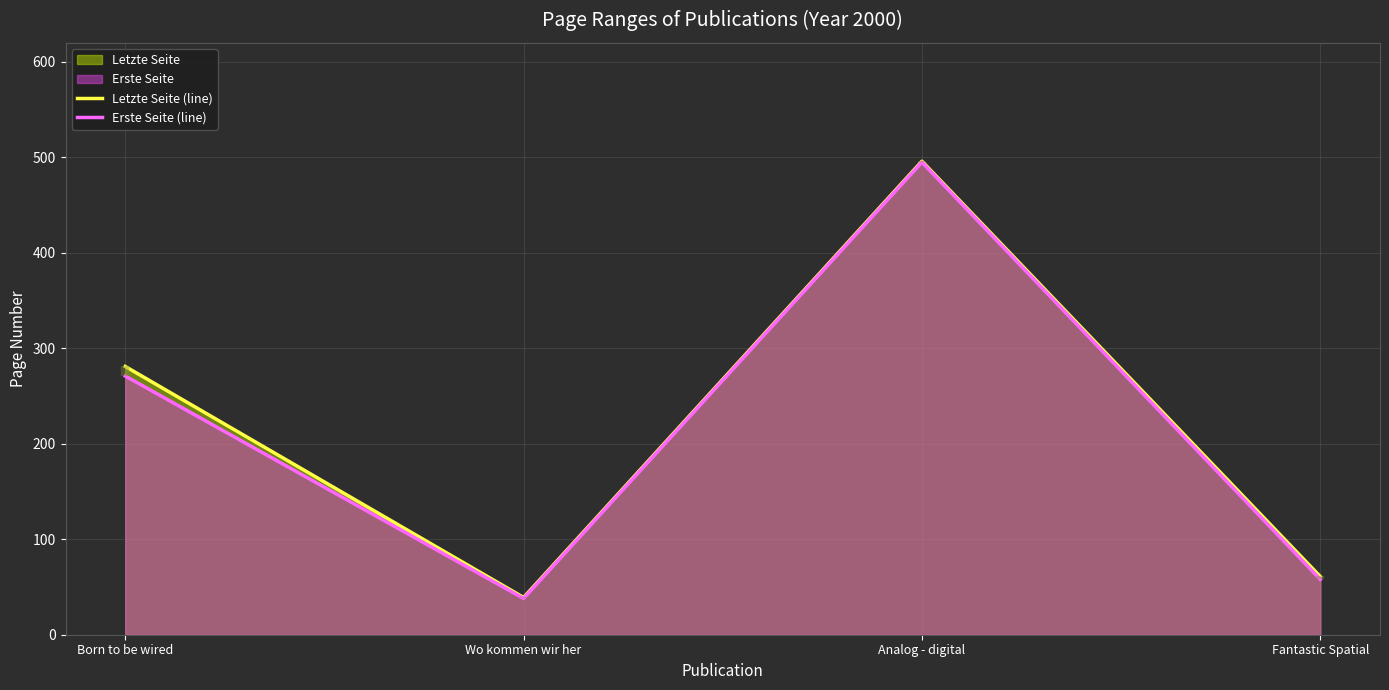

What is the approximate value of Letzte Seite (line) at Wo kommen wir her, to the nearest 5?

40